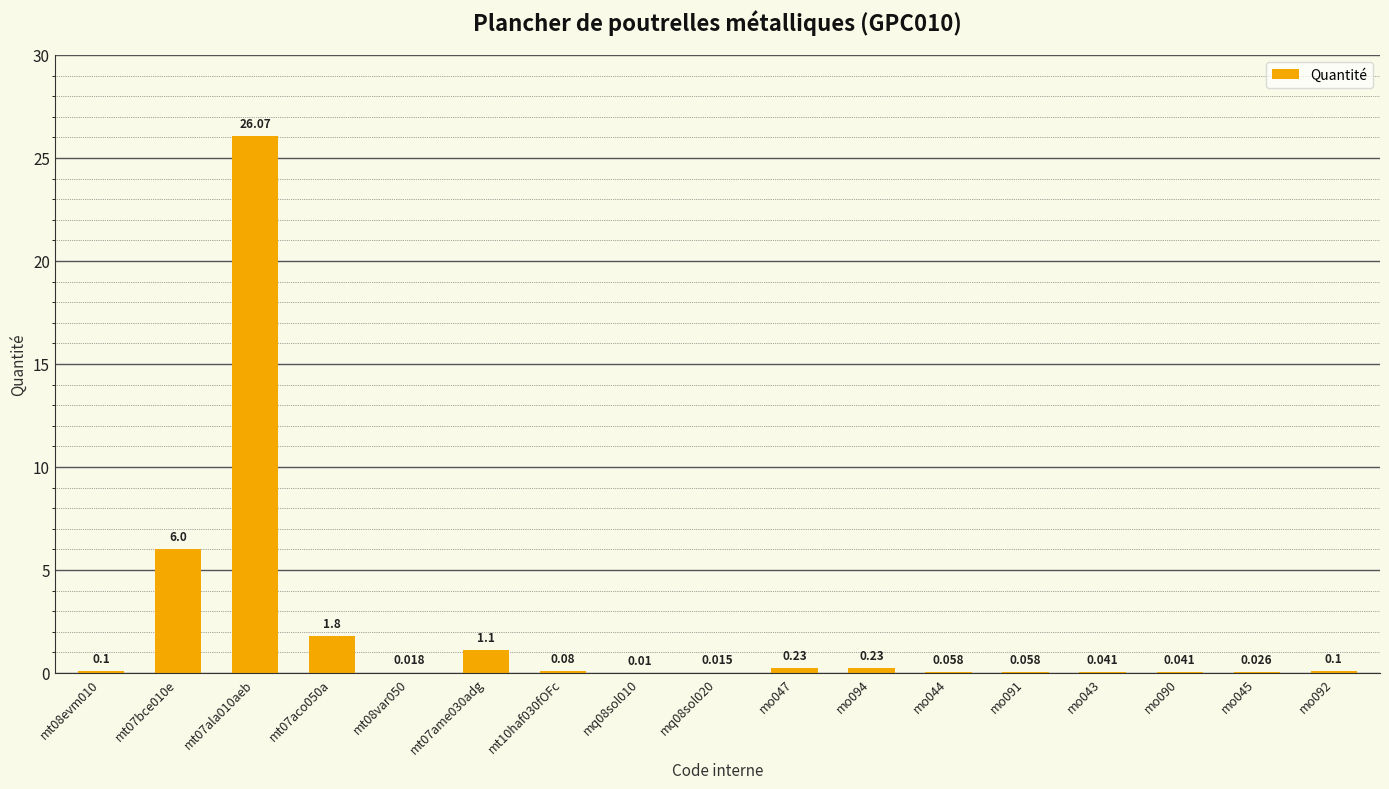

Reading right to left, transcribe all the data shown in this chart.

0.1	0.0	0.0	0.0	0.1	0.1	0.2	0.2	0.0	0.0	0.1	1.1	0.0	1.8	26.1	6.0	0.1